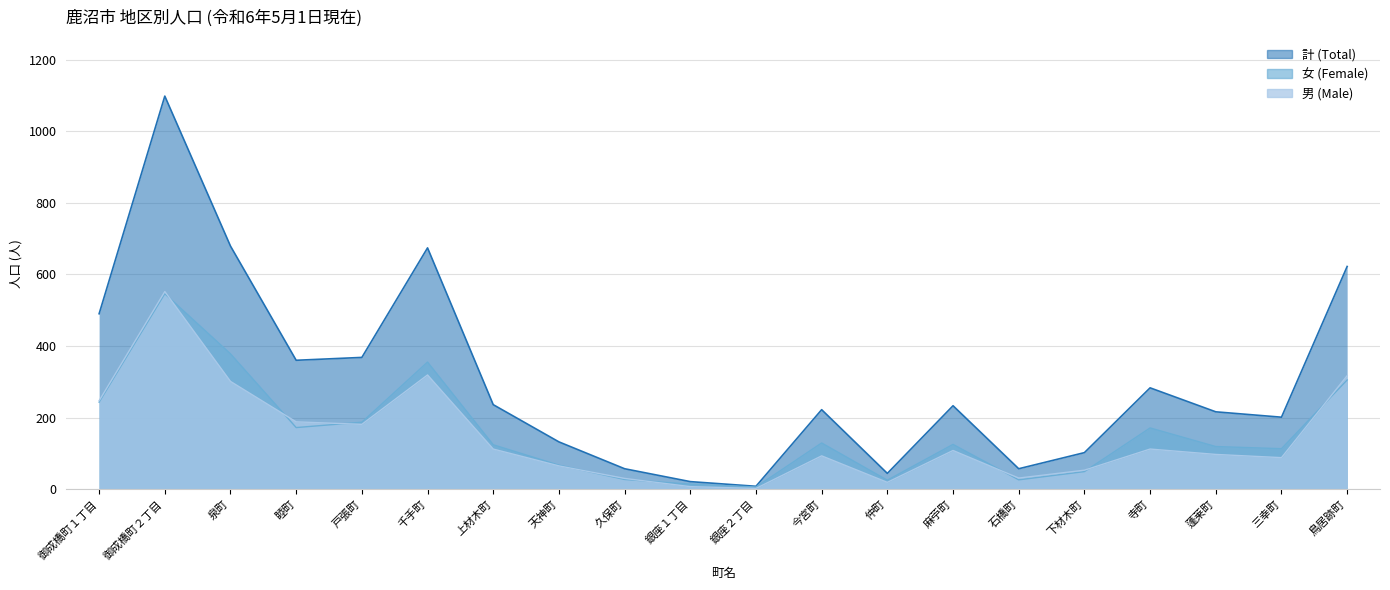

At which category is the sum across all series the highest?

御成橋町２丁目